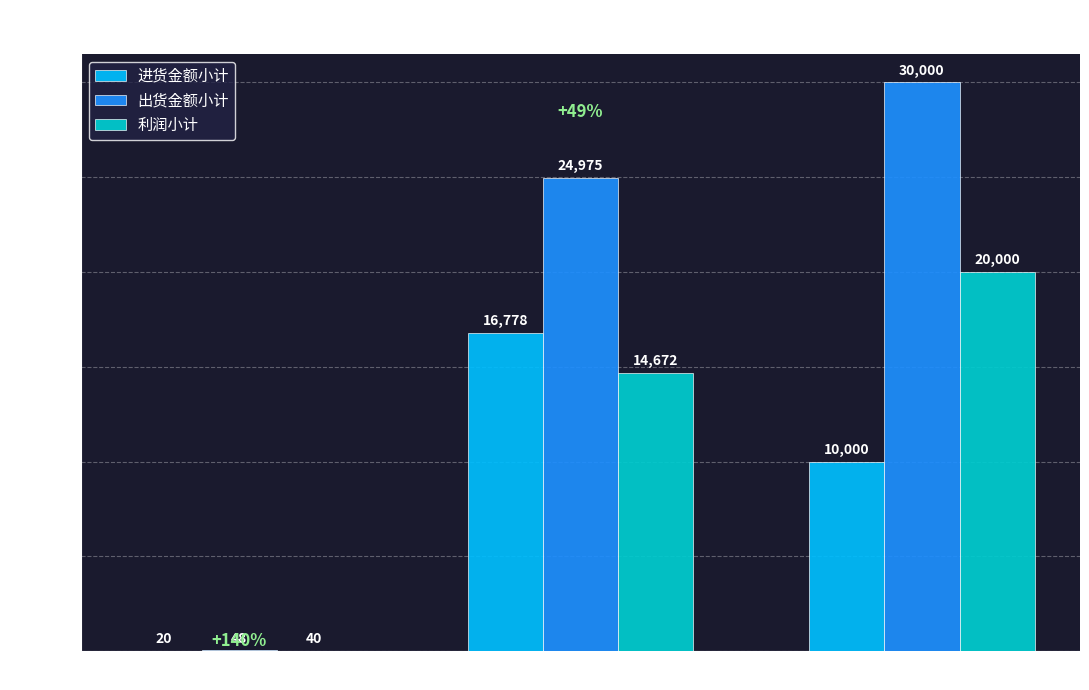

What is the average value of the 利润小计 series?

11571